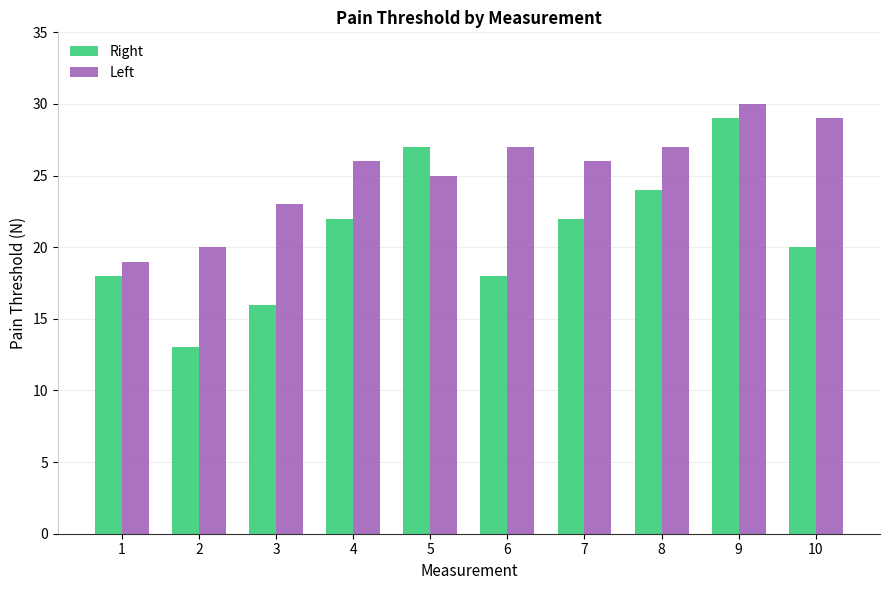

What is the greatest value displayed?

30